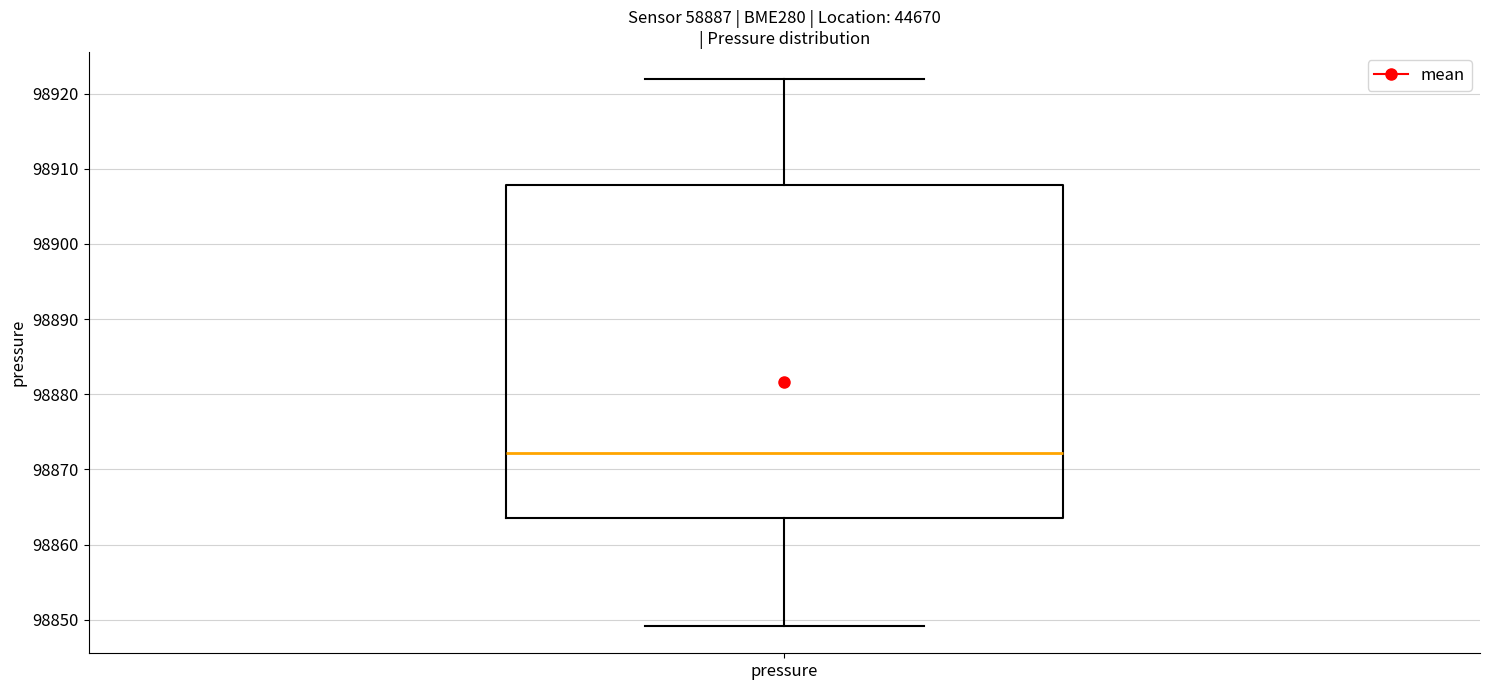

Transcribe this box plot: give where the median line is, the range the box spans, and where the two whiskers end, as read against the y-axis. The values are not printed on the chart, so give them approximately, as read against the axis.

median 98872, box 98864 to 98908, whiskers 98849 to 98922